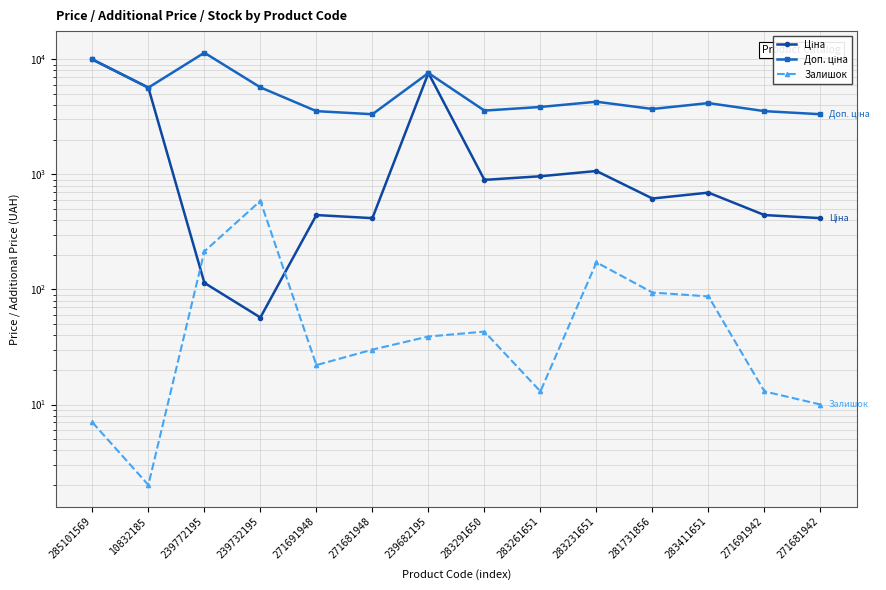

Is the value of Доп. ціна at 285101569 greater than the value of Залишок at 271681942?

Yes